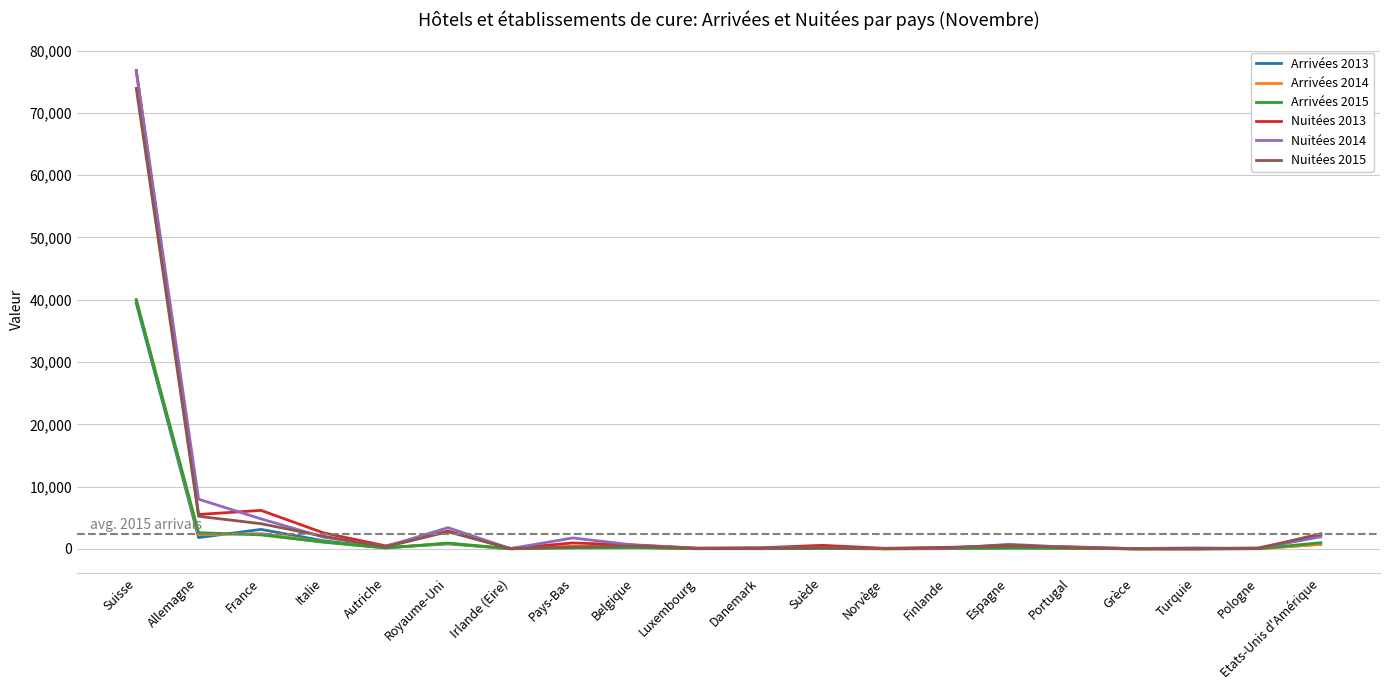

What position from the left is Allemagne?

2